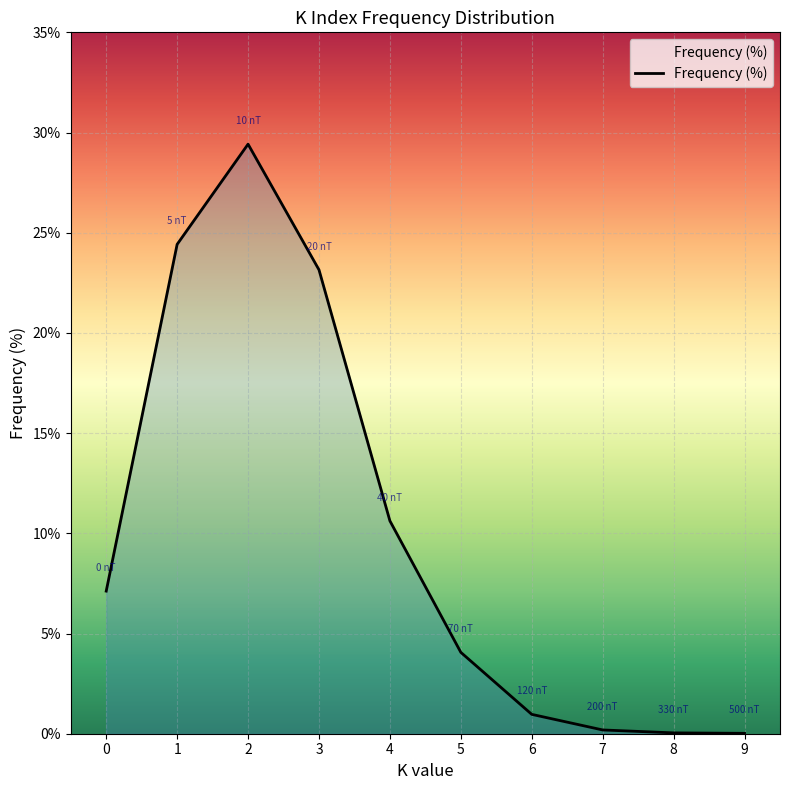

The value at 5 is 4.1. True or false?

True